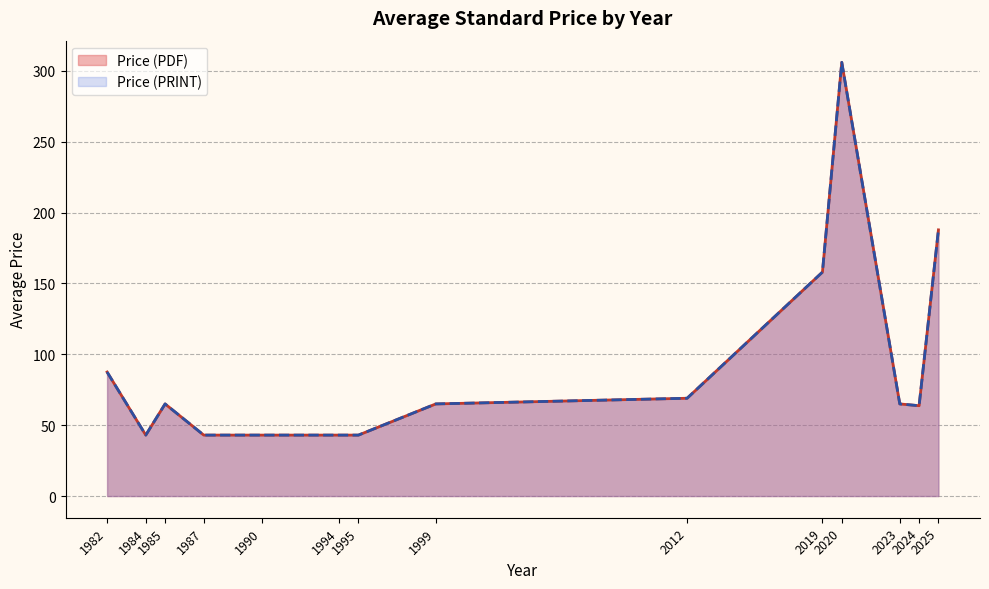

The value of Price (PDF) at 1995 is 43. True or false?

True